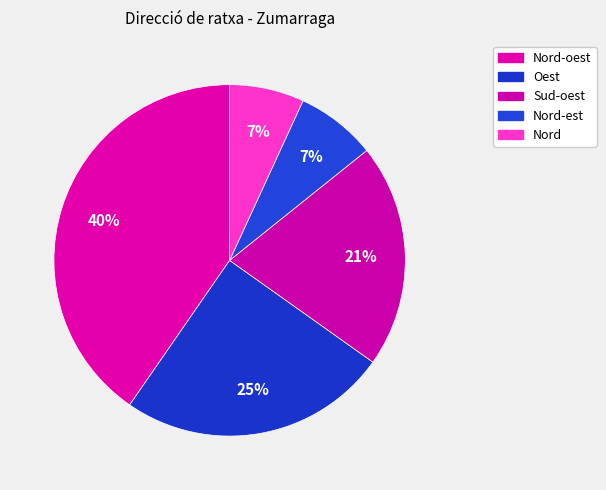

How many slices are in this pie chart?

5